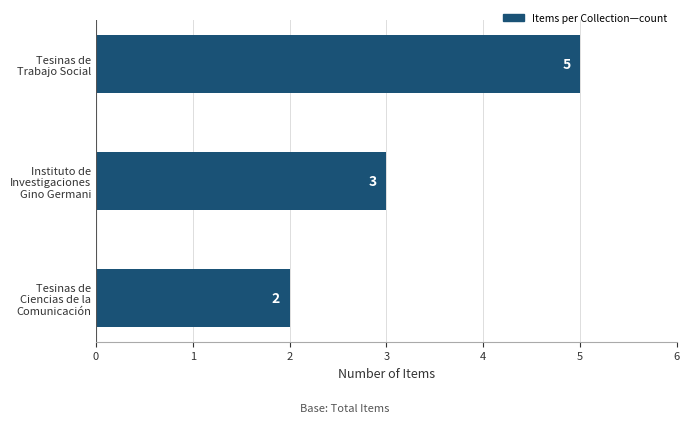

What is the average value?

3